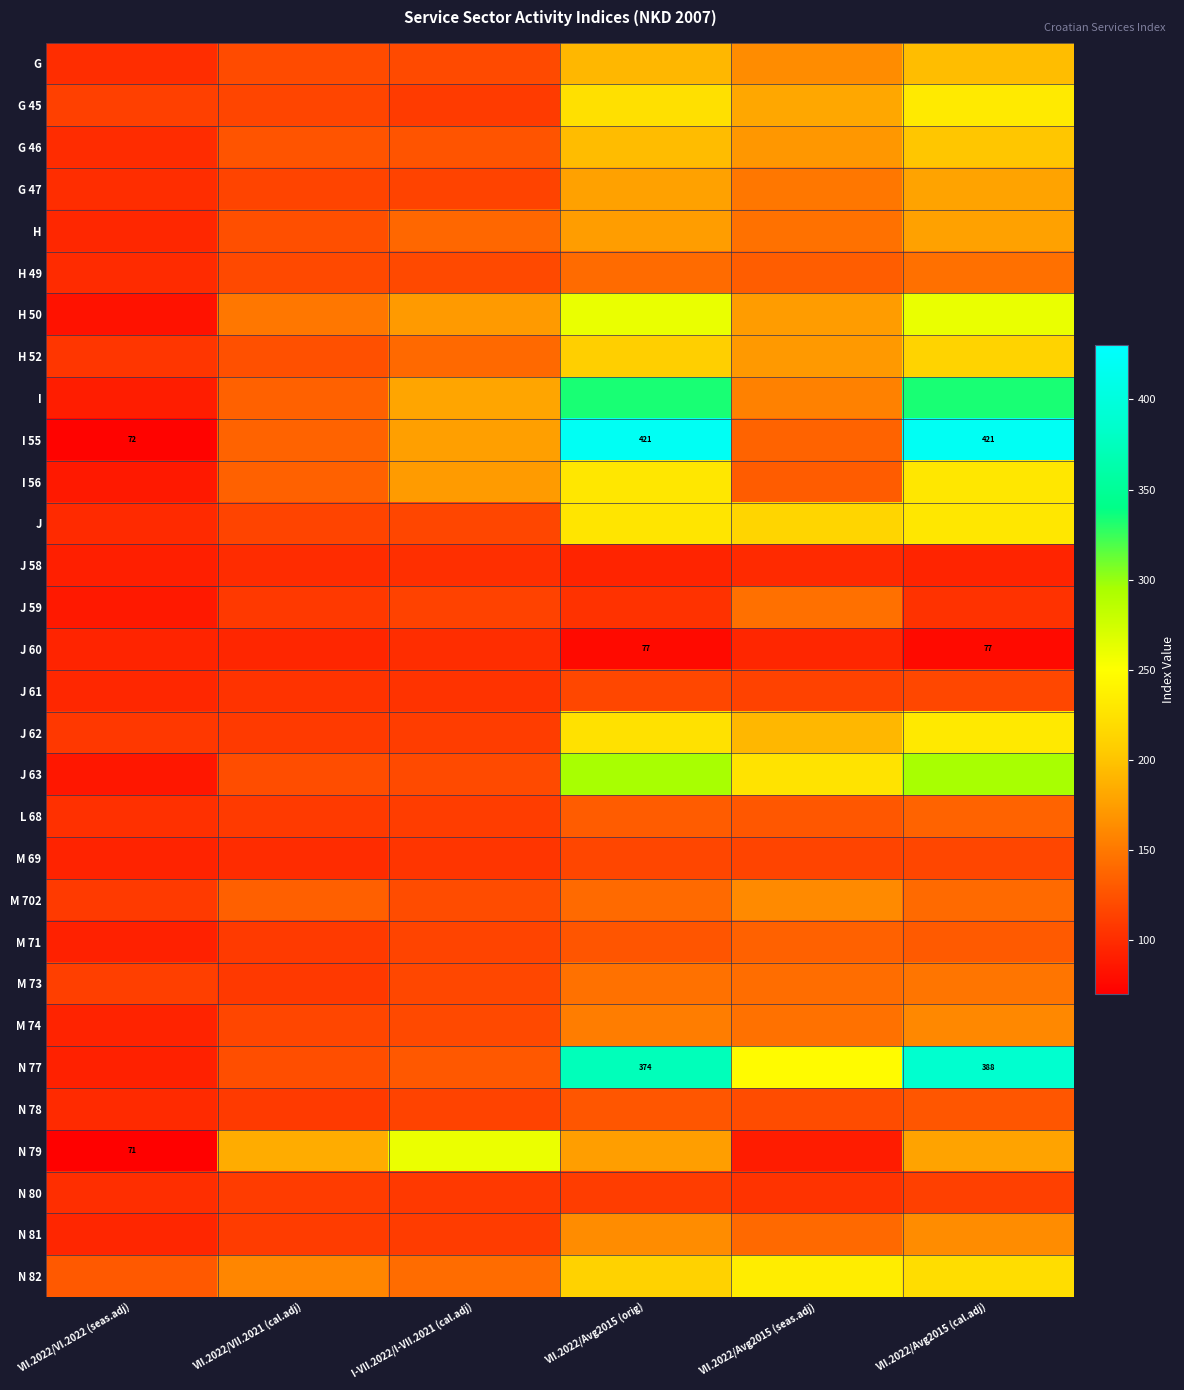

Which series has the largest total across all categories?

I 55